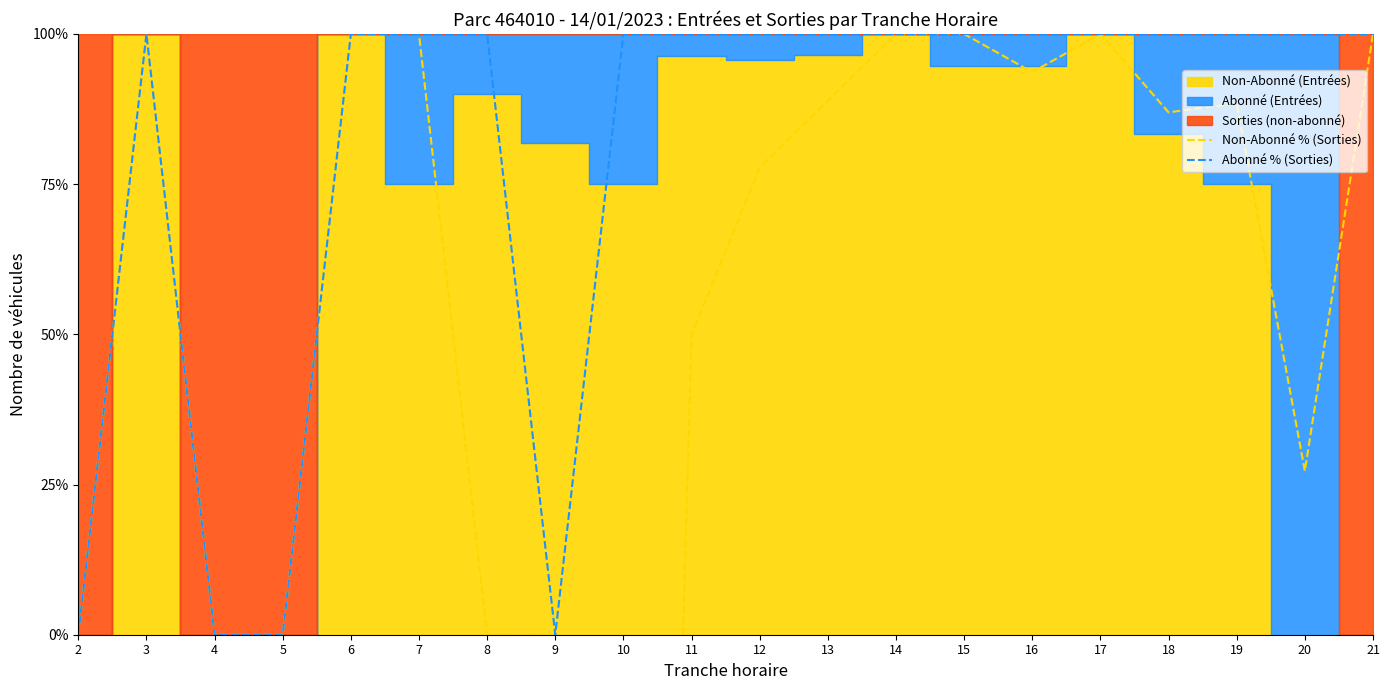

Is it true that Abonné % (Sorties) equals 100.0 at 17?

True